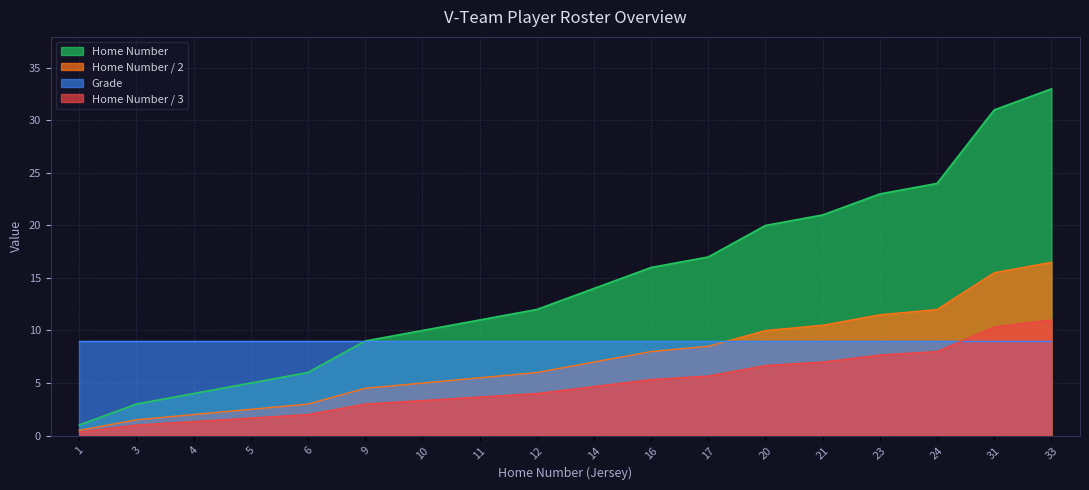

True or false: Home Number / 2 and Grade cross at least once.

True